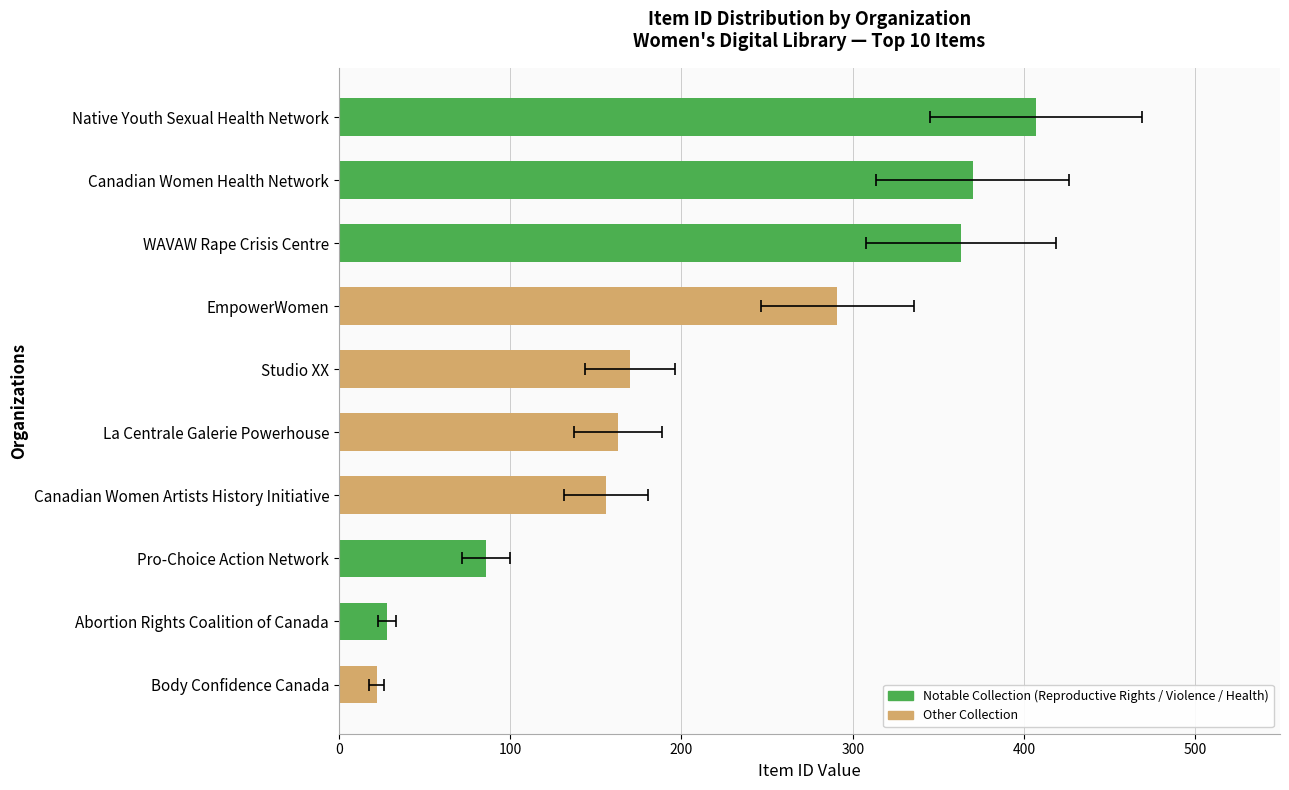

What is the change in value from Pro-Choice Action Network to La Centrale Galerie Powerhouse?

+77